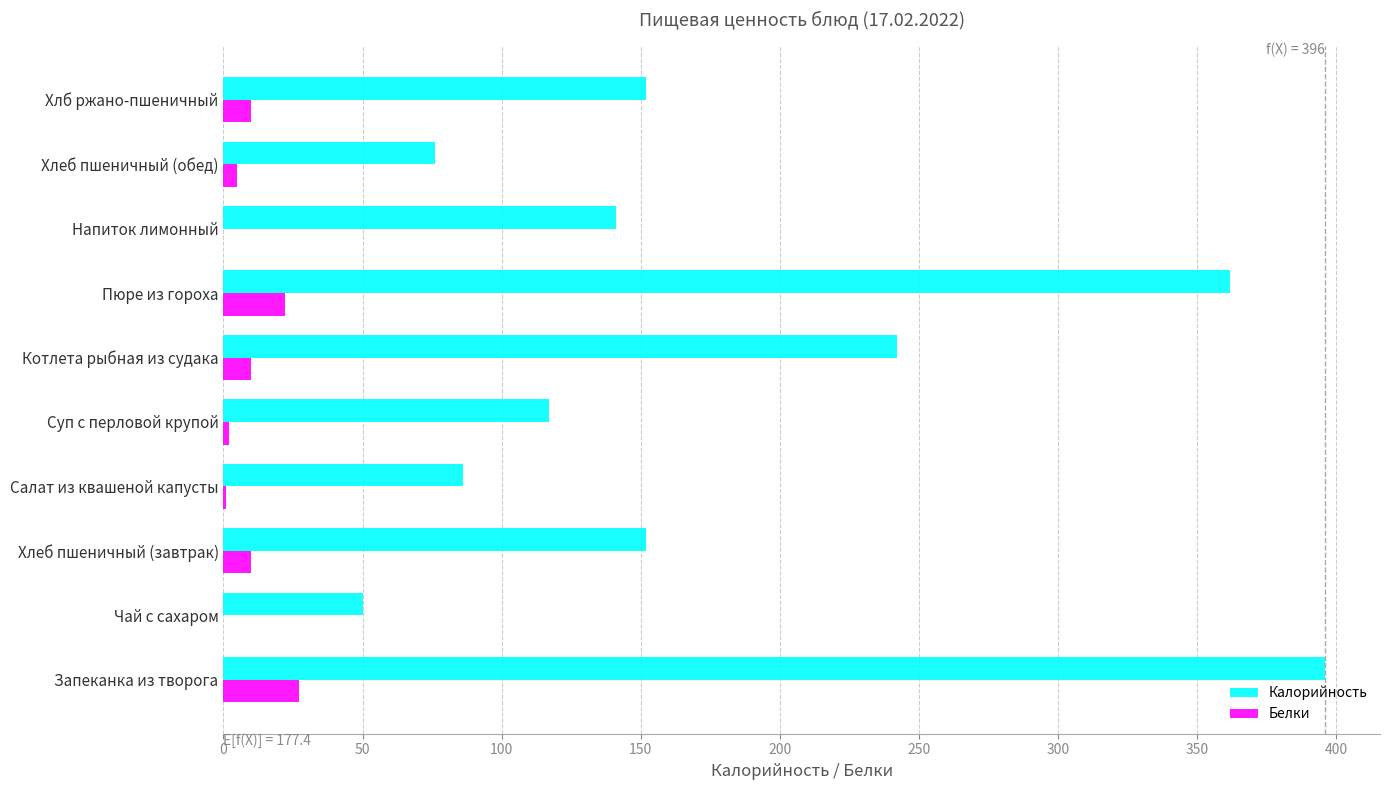

Which series changed the most between Пюре из гороха and Напиток лимонный?

Калорийность